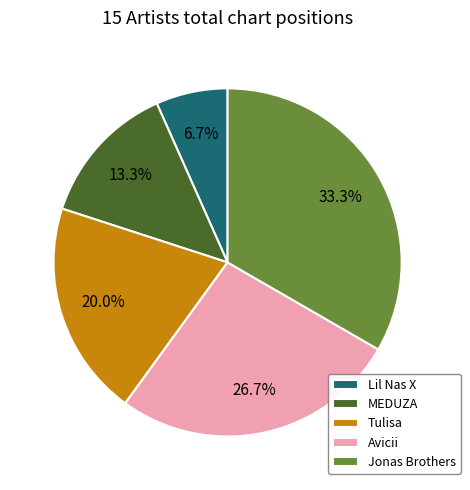

Is there a majority slice in this chart?

No